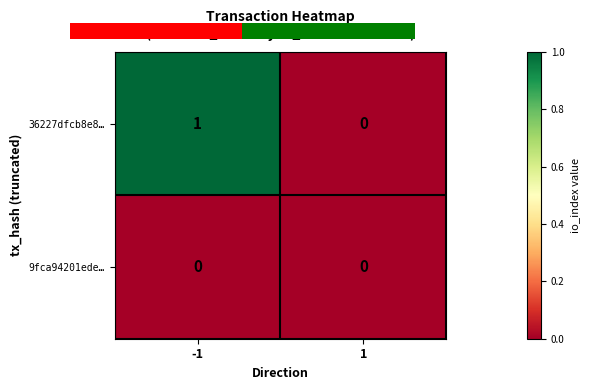

List the series in order of their overall mean, highest first.

36227dfcb8e8…, 9fca94201ede…